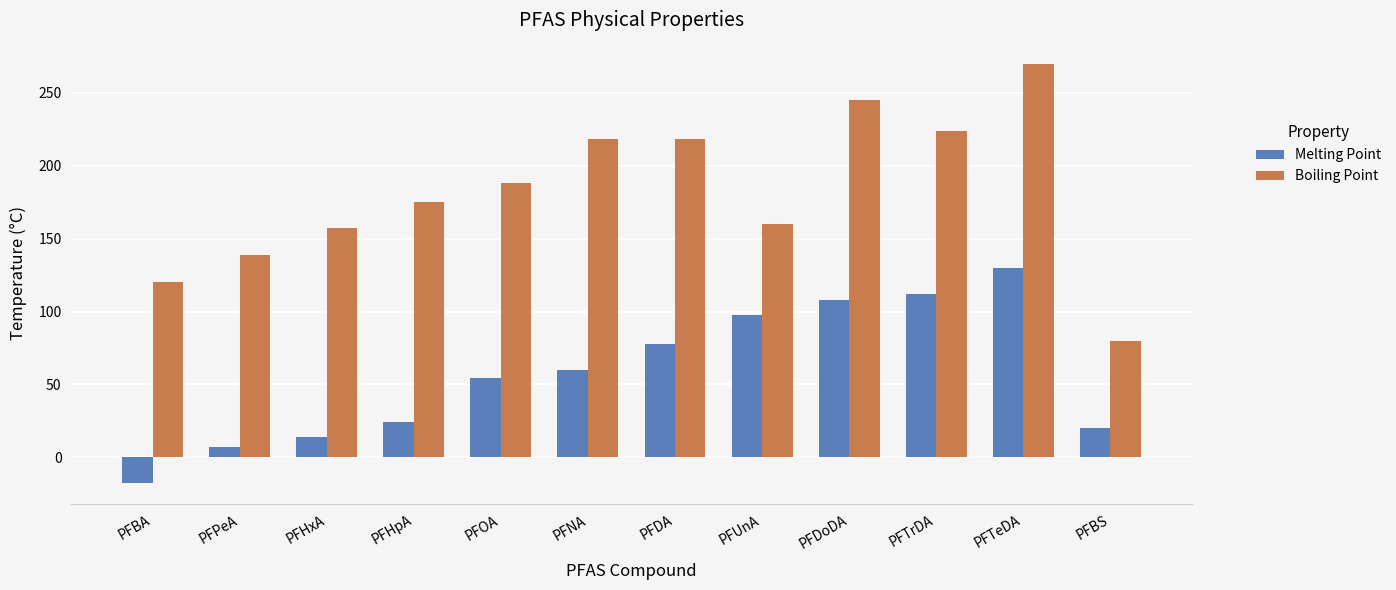

At which category is the sum across all series the highest?

PFTeDA